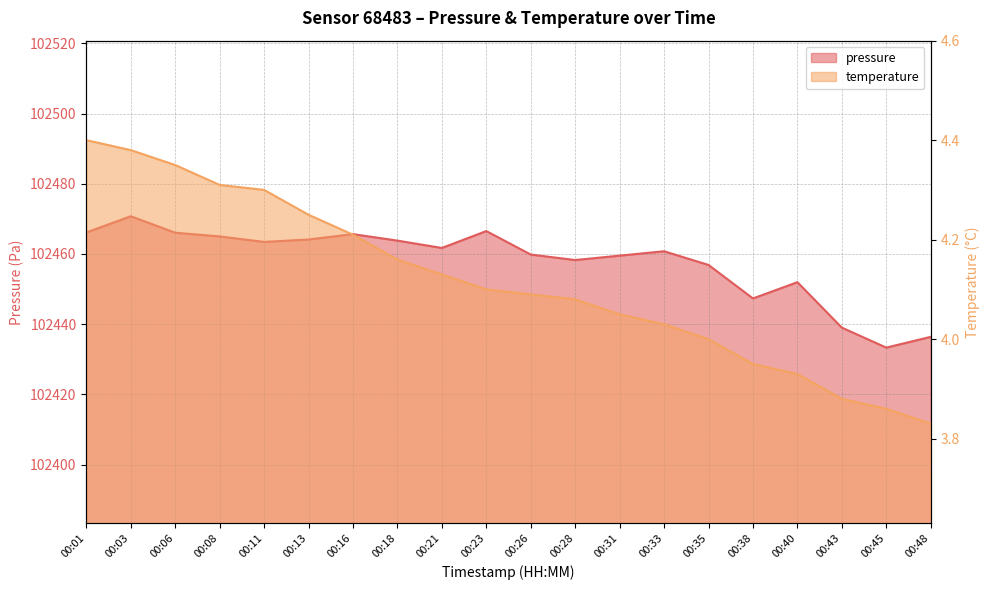

Reading left to right, what are all the values shown in this chart?

pressure: 00:01=102466.1	00:03=102470.8	00:06=102466.1	00:08=102465.0	00:11=102463.4	00:13=102464.1	00:16=102465.7	00:18=102463.8	00:21=102461.7	00:23=102466.5	00:26=102459.8	00:28=102458.3	00:31=102459.5	00:33=102460.8	00:35=102456.9	00:38=102447.3	00:40=102452.0	00:43=102439.0	00:45=102433.3	00:48=102436.4
temperature: 00:01=4.4	00:03=4.4	00:06=4.3	00:08=4.3	00:11=4.3	00:13=4.2	00:16=4.2	00:18=4.2	00:21=4.1	00:23=4.1	00:26=4.1	00:28=4.1	00:31=4.0	00:33=4.0	00:35=4.0	00:38=4.0	00:40=3.9	00:43=3.9	00:45=3.9	00:48=3.8